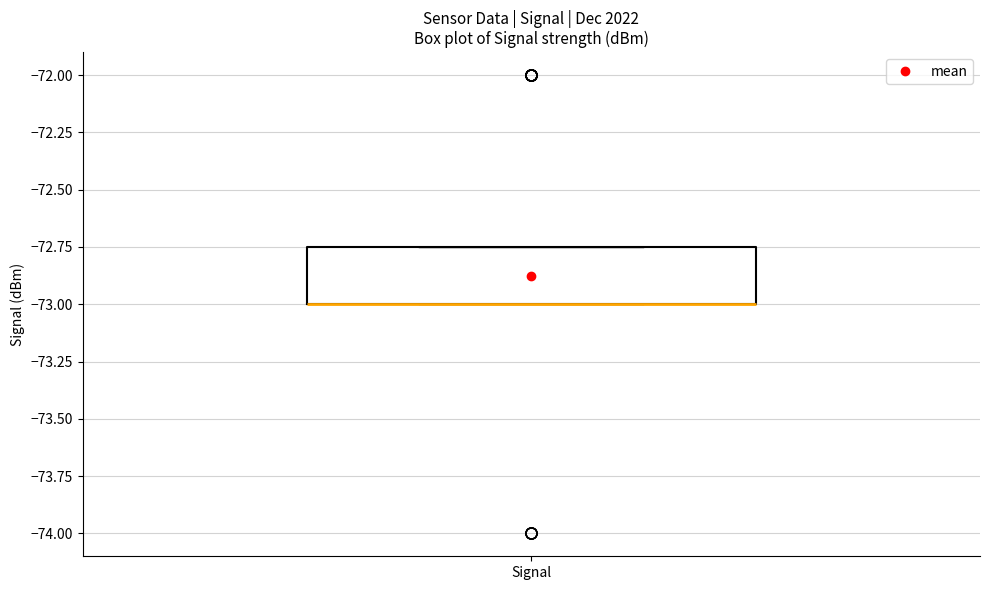

Where is the upper edge of the box for Signal on the y-axis? The values are not printed on the chart, so give them approximately, as read against the axis.

-72.75